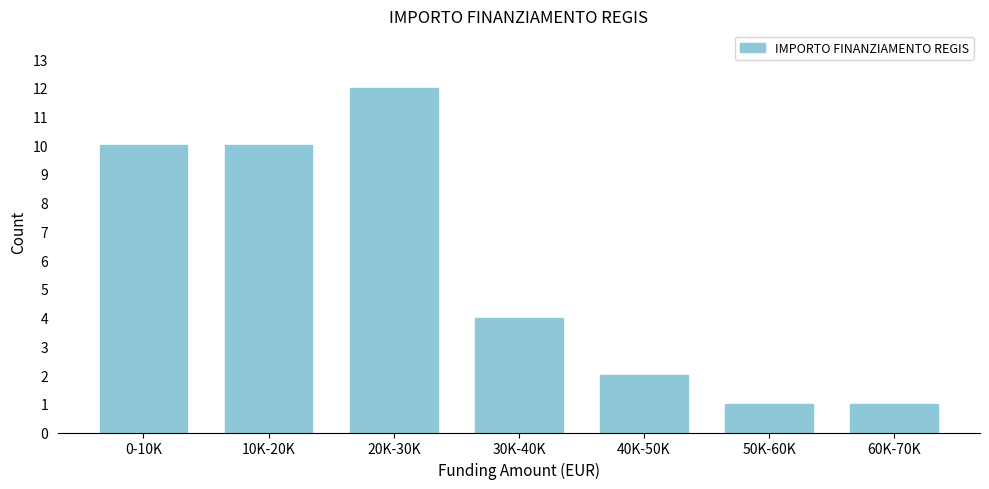

Reading left to right, what are all the values shown in this chart?

0-10K=10	10K-20K=10	20K-30K=12	30K-40K=4	40K-50K=2	50K-60K=1	60K-70K=1